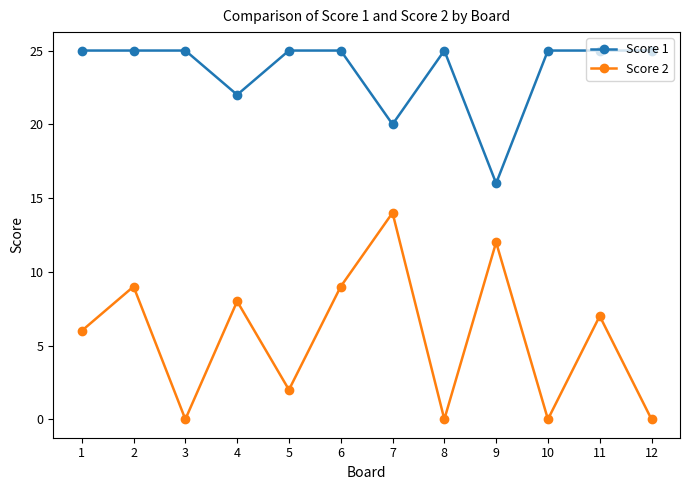

Between 3 and 4, which series saw the biggest shift?

Score 2